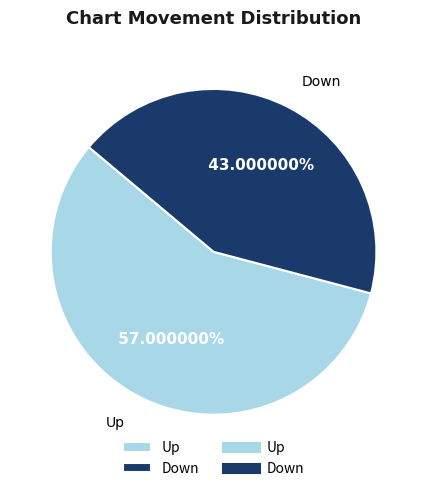

Does any single category account for the majority?

Yes